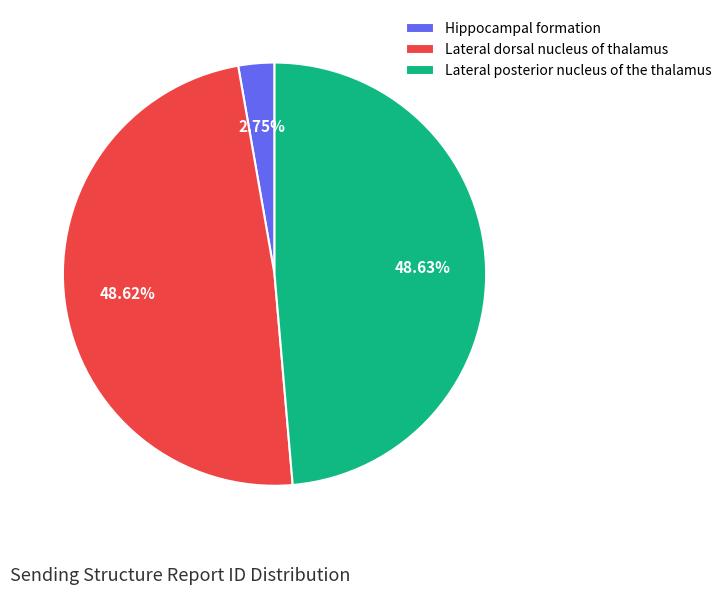

Which slice is the smallest?

Hippocampal formation